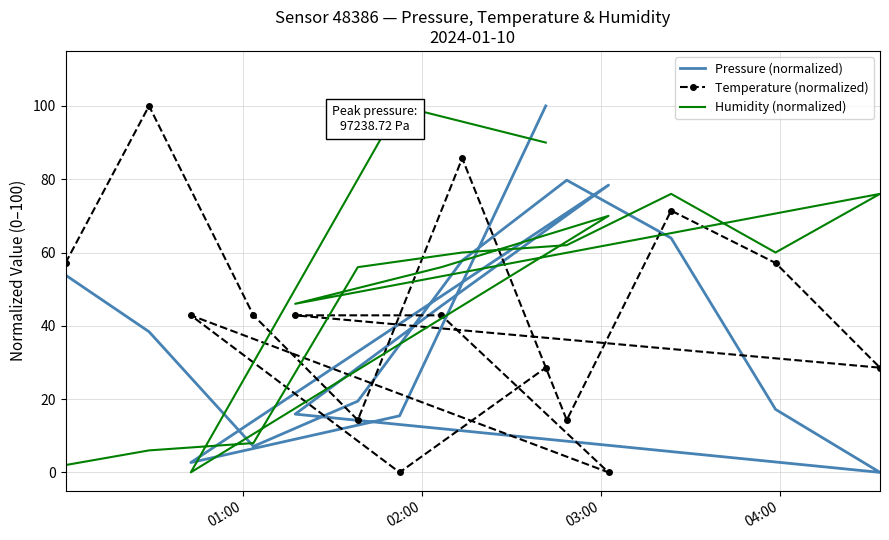

Rank the series by their average value, from highest to lowest.

Humidity (normalized), Temperature (normalized), Pressure (normalized)